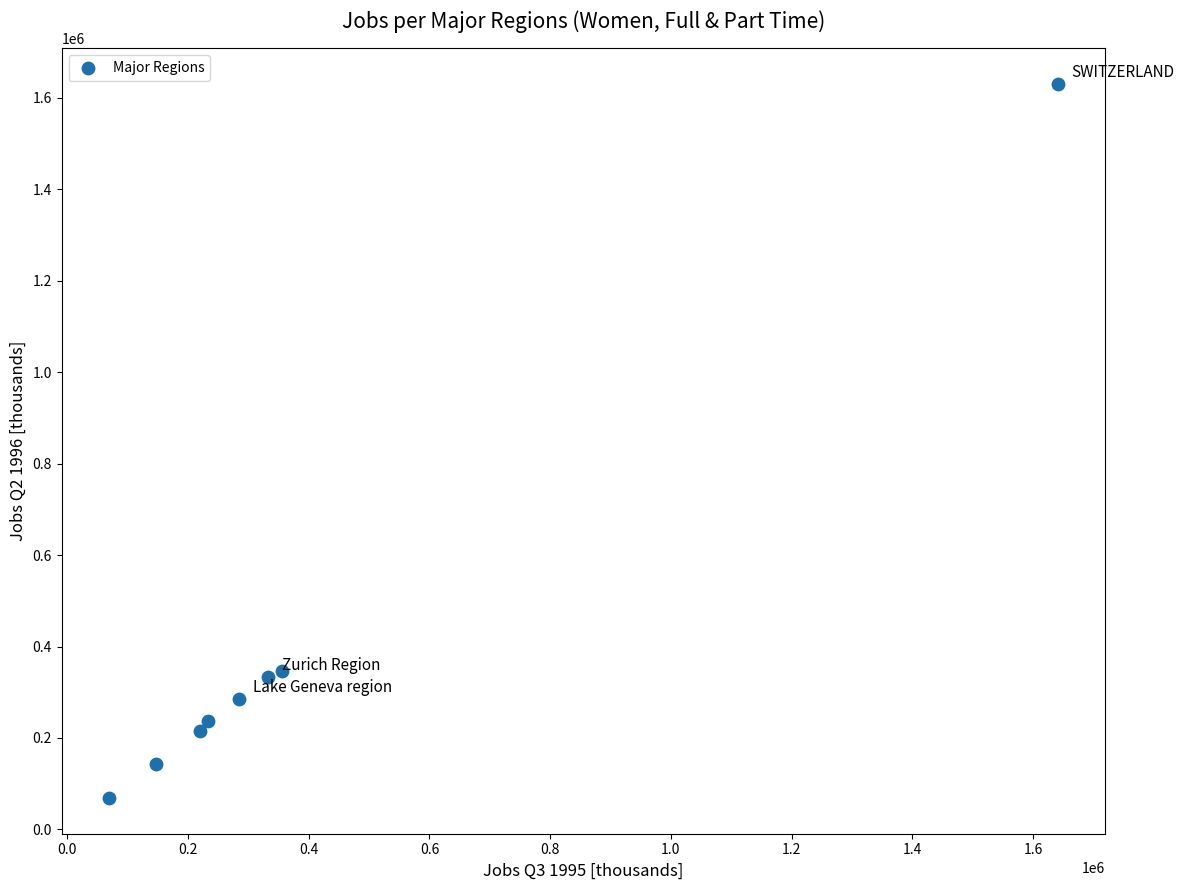

What is the average X value?

410301.8